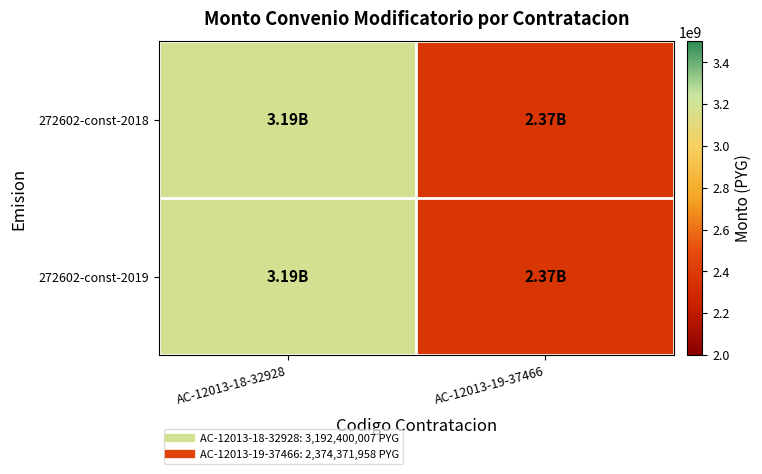

Reading left to right, what are all the values shown in this chart?

272602-const-2018: AC-12013-18-32928=3192400007	AC-12013-19-37466=2374371958
272602-const-2019: AC-12013-18-32928=3192400007	AC-12013-19-37466=2374371958